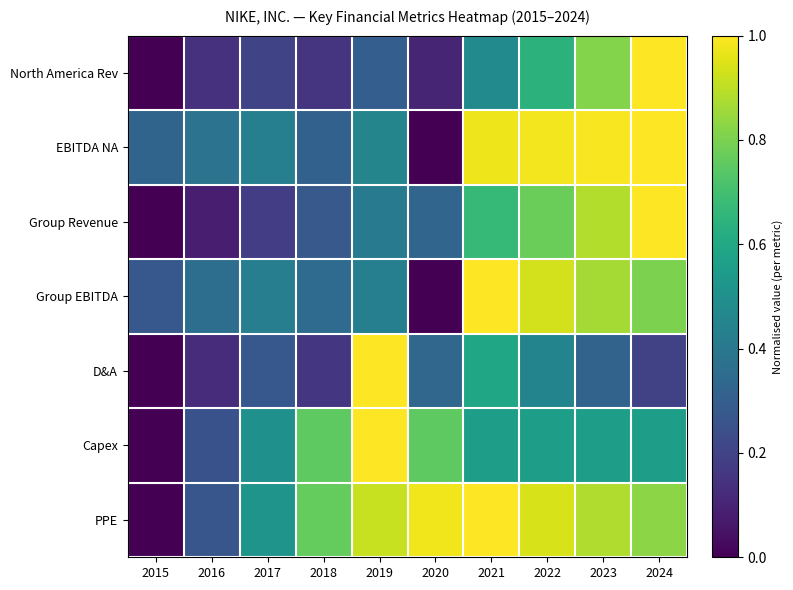

Reading left to right, what are all the values shown in this chart?

North America Rev: 2015=0.0	2016=0.1	2017=0.2	2018=0.2	2019=0.3	2020=0.1	2021=0.5	2022=0.6	2023=0.8	2024=1.0
EBITDA NA: 2015=0.3	2016=0.4	2017=0.4	2018=0.3	2019=0.5	2020=0.0	2021=1.0	2022=1.0	2023=1.0	2024=1.0
Group Revenue: 2015=0.0	2016=0.1	2017=0.2	2018=0.3	2019=0.4	2020=0.3	2021=0.7	2022=0.8	2023=0.9	2024=1.0
Group EBITDA: 2015=0.3	2016=0.4	2017=0.4	2018=0.3	2019=0.4	2020=0.0	2021=1.0	2022=0.9	2023=0.9	2024=0.8
D&A: 2015=0.0	2016=0.1	2017=0.3	2018=0.2	2019=1.0	2020=0.3	2021=0.6	2022=0.5	2023=0.3	2024=0.2
Capex: 2015=0.0	2016=0.2	2017=0.5	2018=0.8	2019=1.0	2020=0.8	2021=0.6	2022=0.6	2023=0.6	2024=0.6
PPE: 2015=0.0	2016=0.3	2017=0.5	2018=0.8	2019=0.9	2020=1.0	2021=1.0	2022=0.9	2023=0.9	2024=0.8